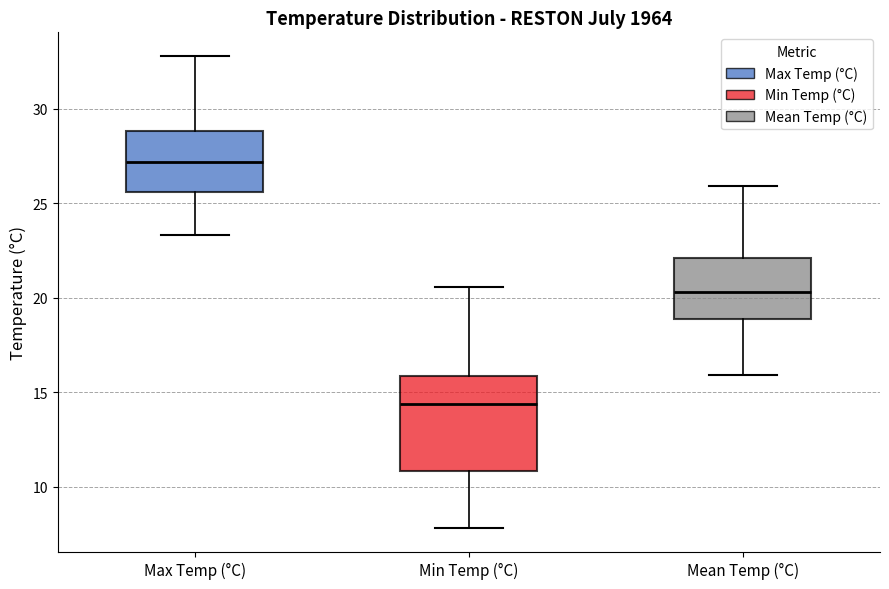

Where is the upper edge of the box for Min Temp (°C) on the y-axis? The values are not printed on the chart, so give them approximately, as read against the axis.

16.0